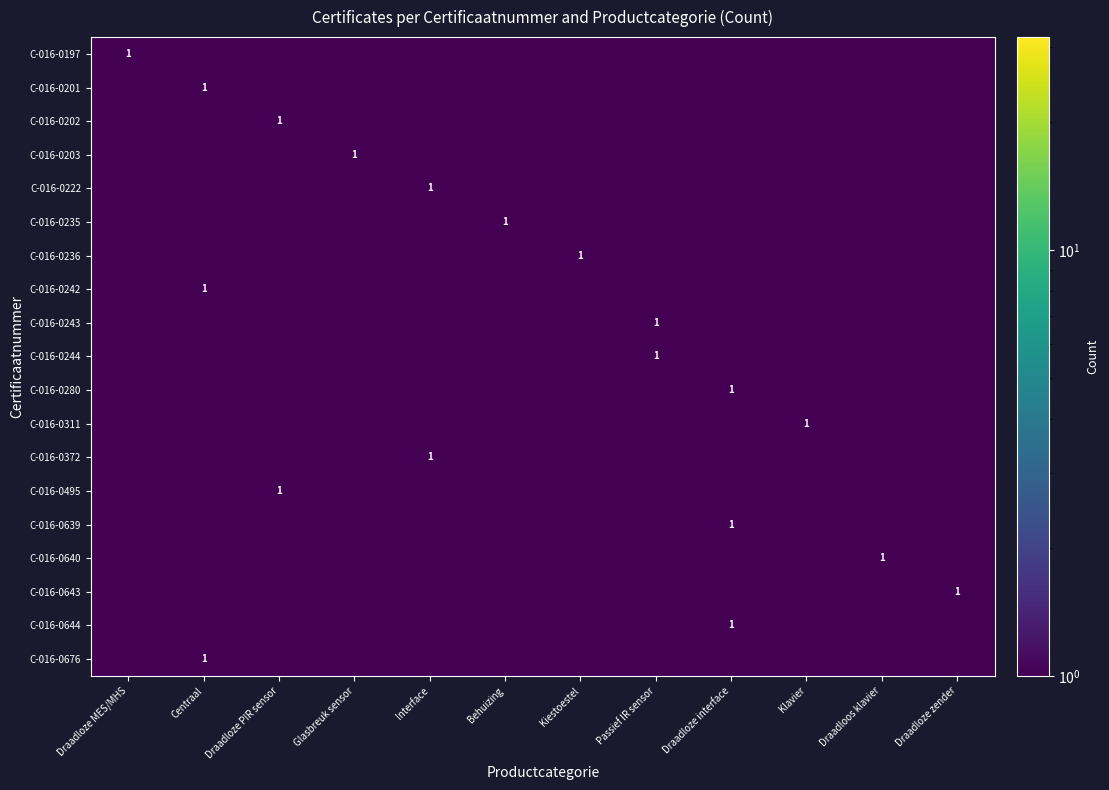

At which category does the chart reach its minimum across all series?

Centraal